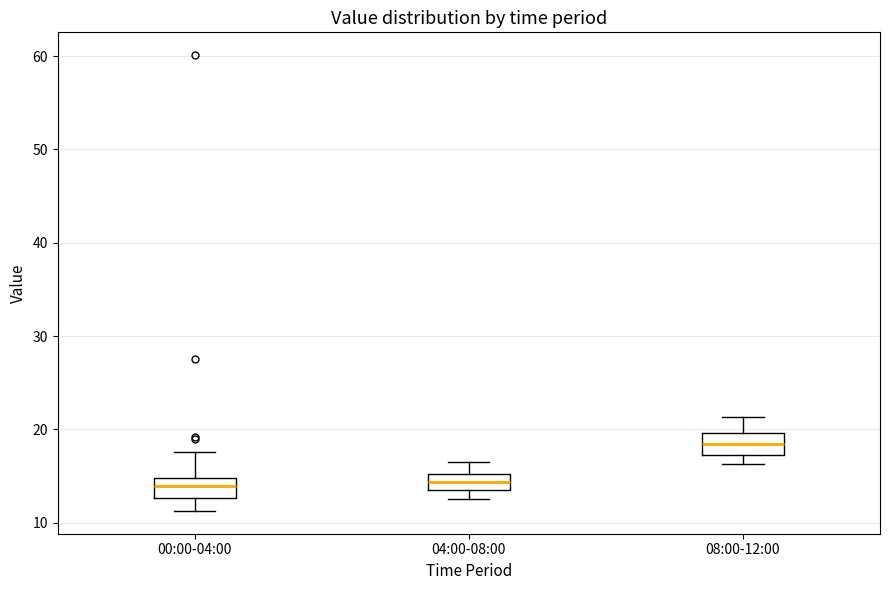

Reading left to right, transcribe this box plot: for each box, give where its median line is, the range the box spans, and where its two whiskers end, as read against the y-axis. The values are not printed on the chart, so give them approximately, as read against the axis.

00:00-04:00: median 14, box 13 to 15, whiskers 11 to 18
04:00-08:00: median 14, box 13 to 15, whiskers 13 (below the box's lower edge) to 17
08:00-12:00: median 18, box 17 to 20, whiskers 16 to 21